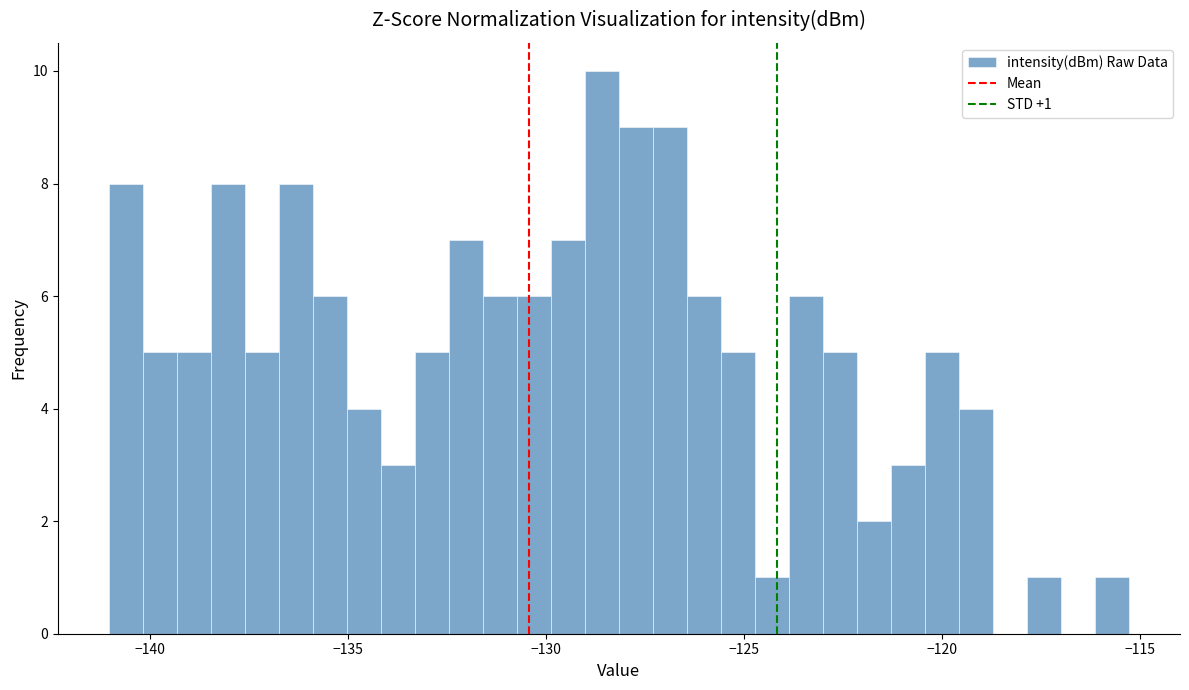

Read against the x-axis, roughly where is the centre of the tallest bar?

-128.5